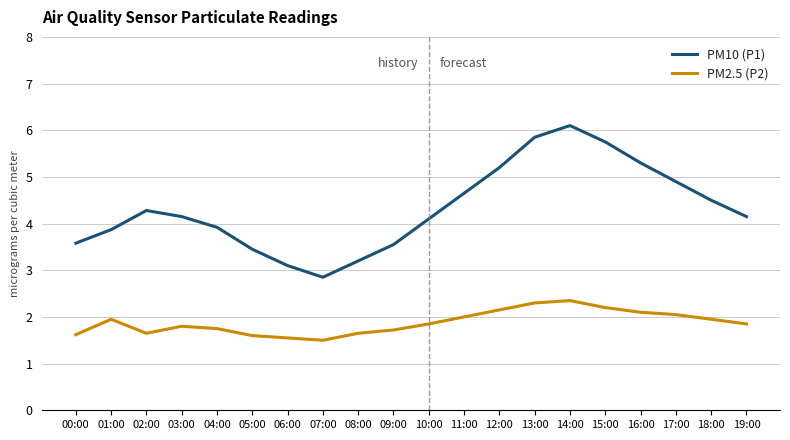

What is the sum of all PM2.5 (P2) values?

37.6